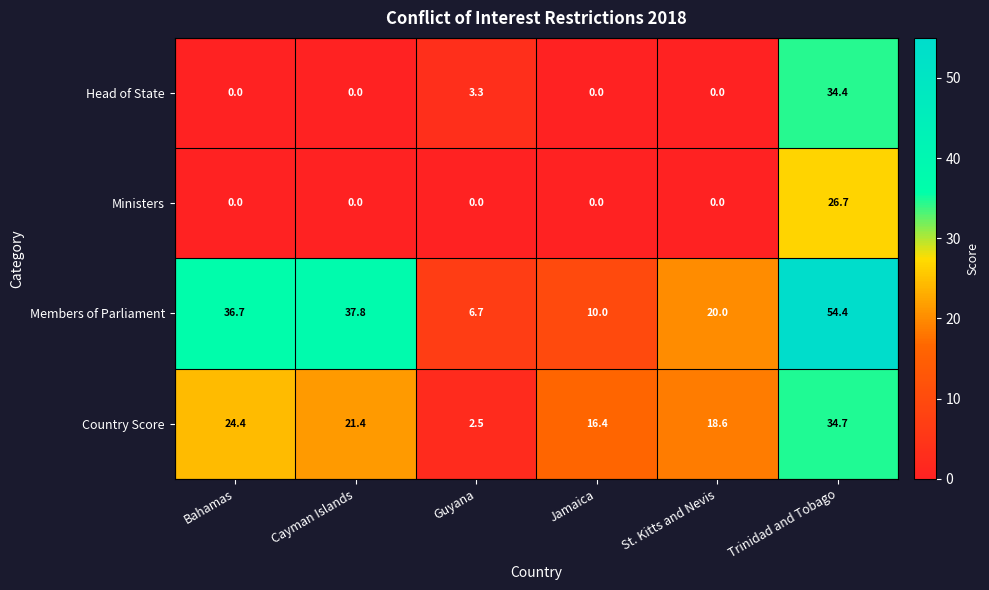

How many values in the Country Score series exceed 21?

3